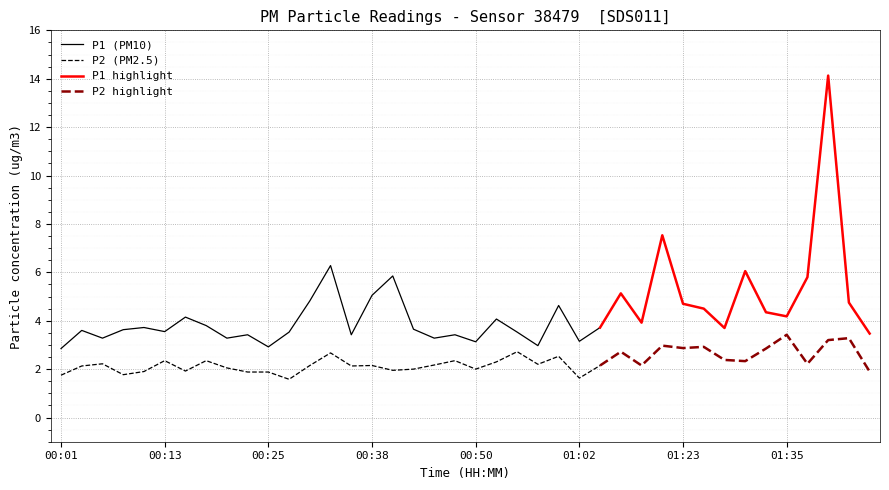

What is the maximum value for P1 (PM10)?

6.3